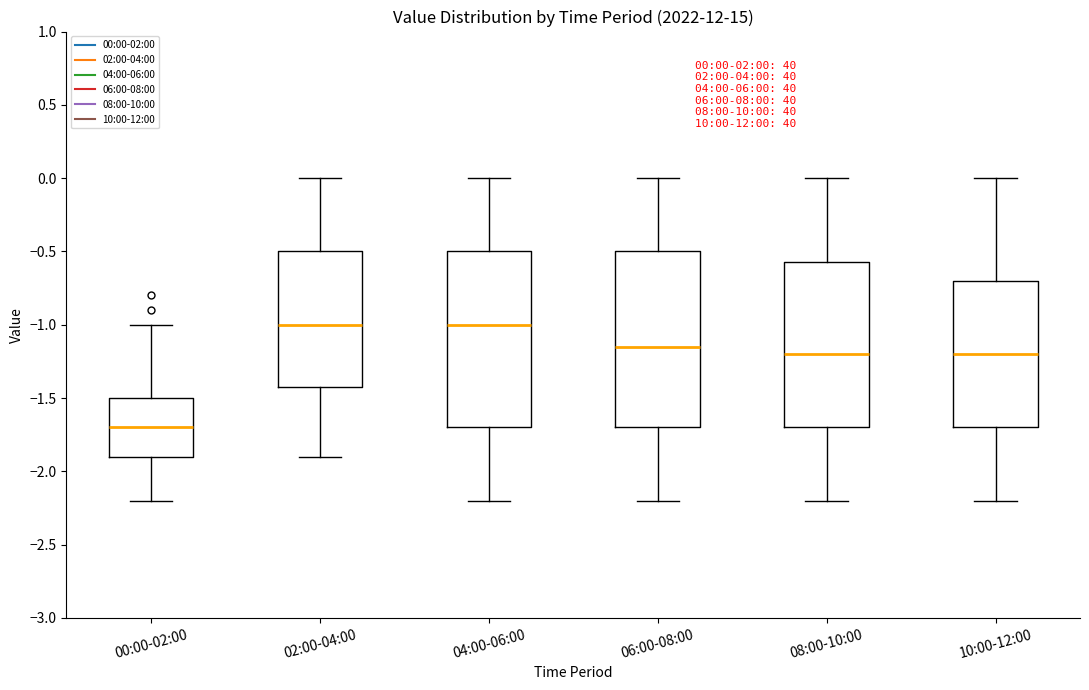

Which box's median line is the lowest?

00:00-02:00